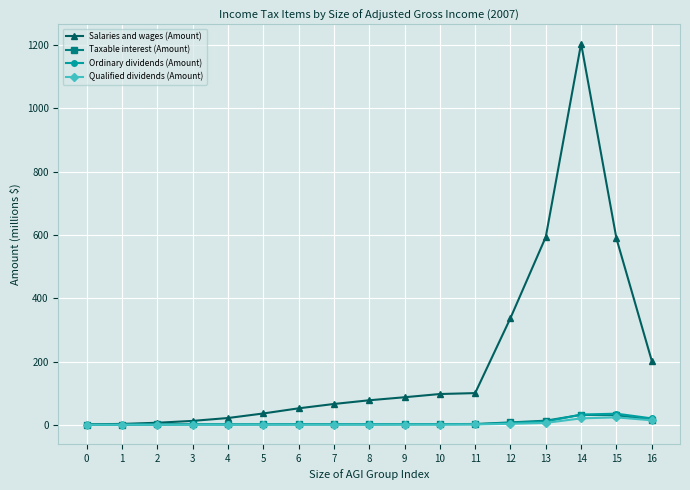

Which series has the largest total across all categories?

Salaries and wages (Amount)